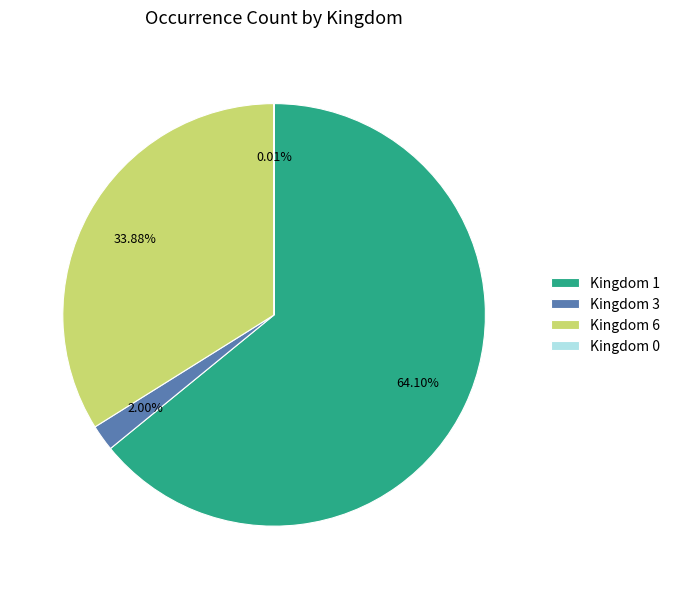

Approximately how many times larger is the value at Kingdom 6 compared to Kingdom 3?

16.9